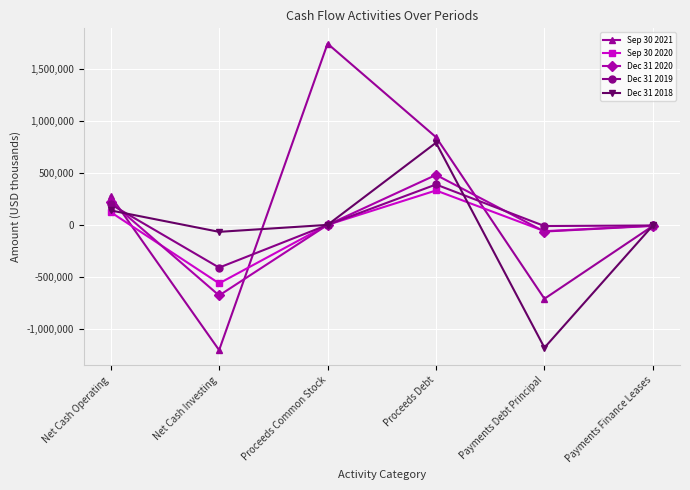

Is it true that Dec 31 2019 equals 0 at Proceeds Common Stock?

True